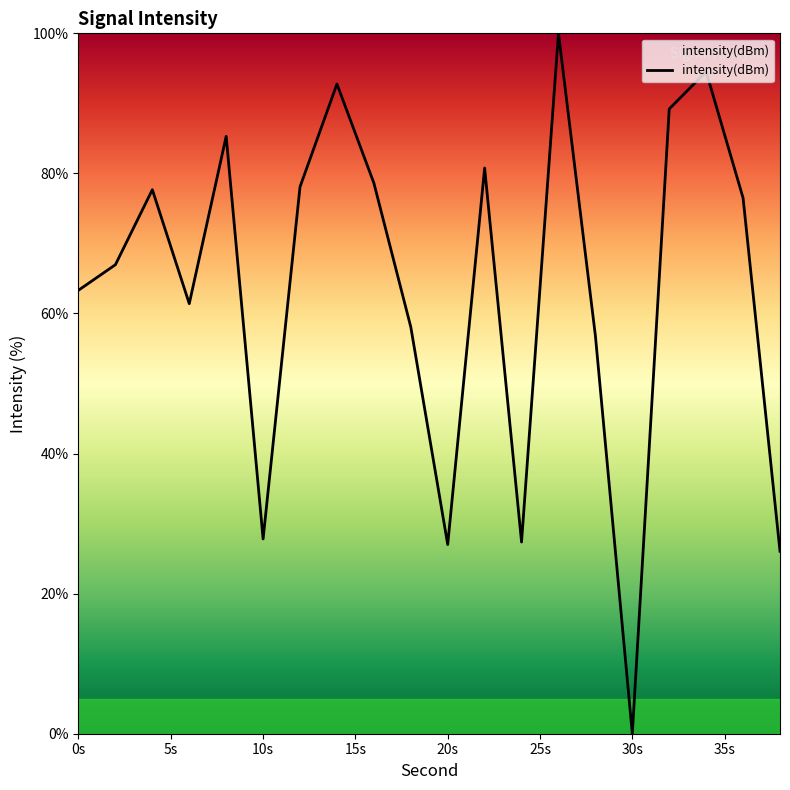

What is the greatest value displayed?

100.0